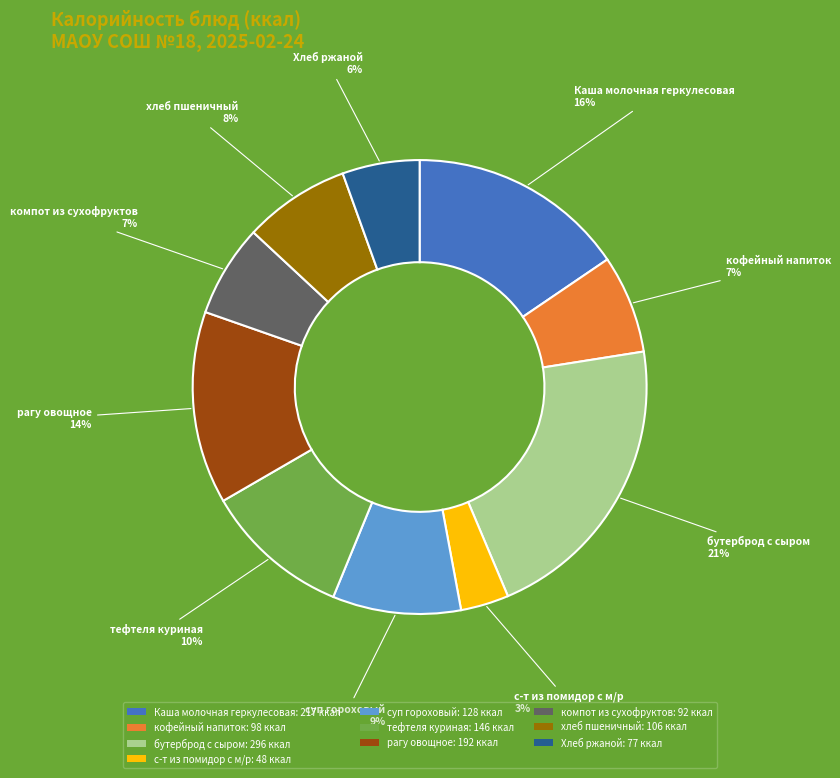

Does any single category account for the majority?

No